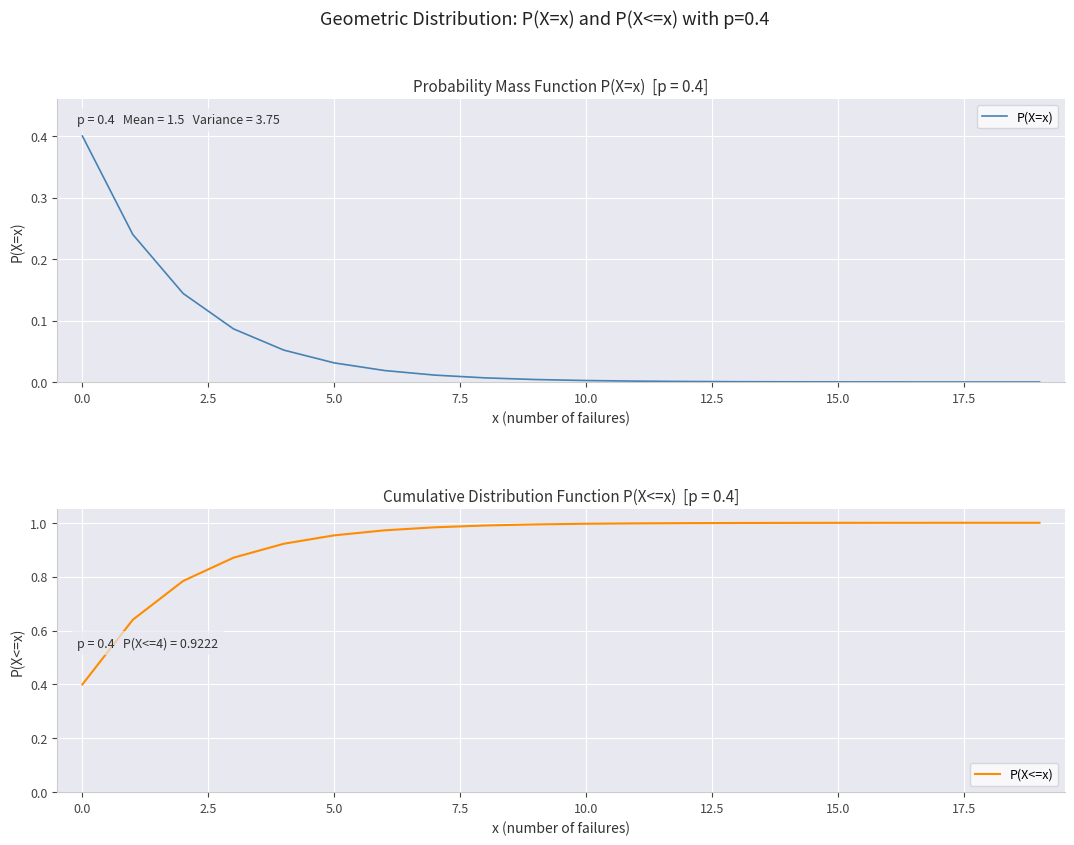

What is the highest value of the P(X=x) series?

0.4